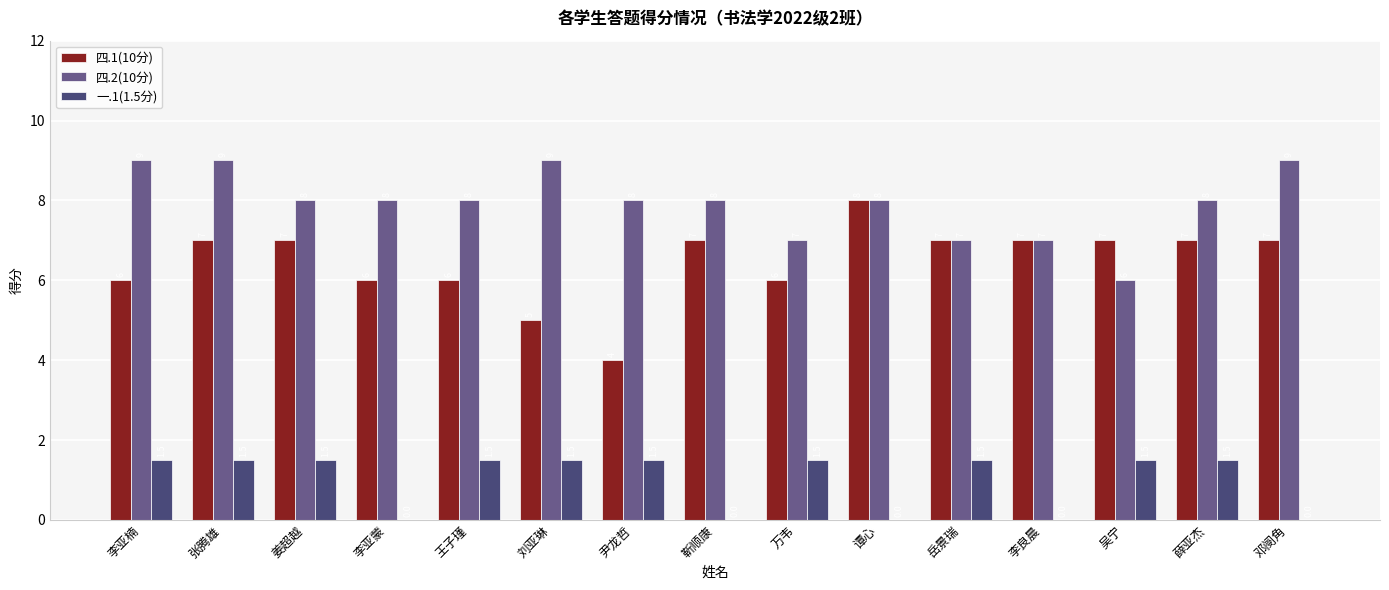

Reading left to right, what are all the values shown in this chart?

四.1(10分): 6.0	7.0	7.0	6.0	6.0	5.0	4.0	7.0	6.0	8.0	7.0	7.0	7.0	7.0	7.0
四.2(10分): 9.0	9.0	8.0	8.0	8.0	9.0	8.0	8.0	7.0	8.0	7.0	7.0	6.0	8.0	9.0
一.1(1.5分): 1.5	1.5	1.5	0.0	1.5	1.5	1.5	0.0	1.5	0.0	1.5	0.0	1.5	1.5	0.0